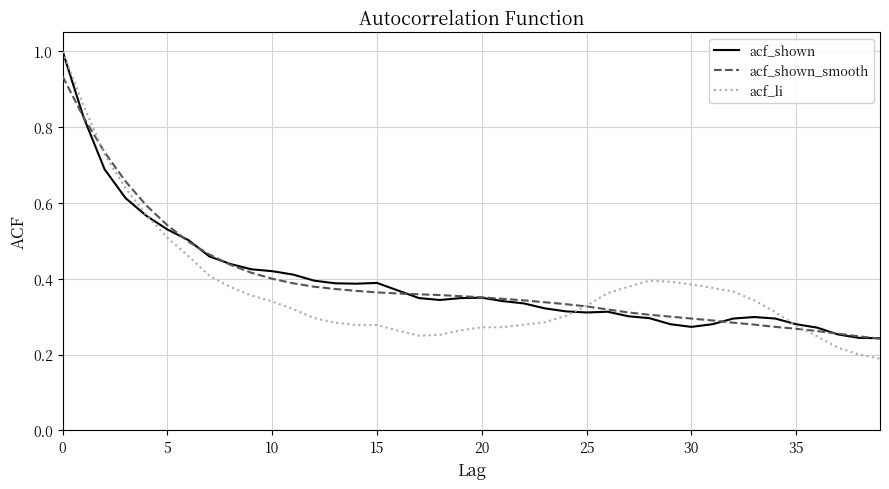

What are all the series names shown in the legend?

acf_shown, acf_shown_smooth, acf_li